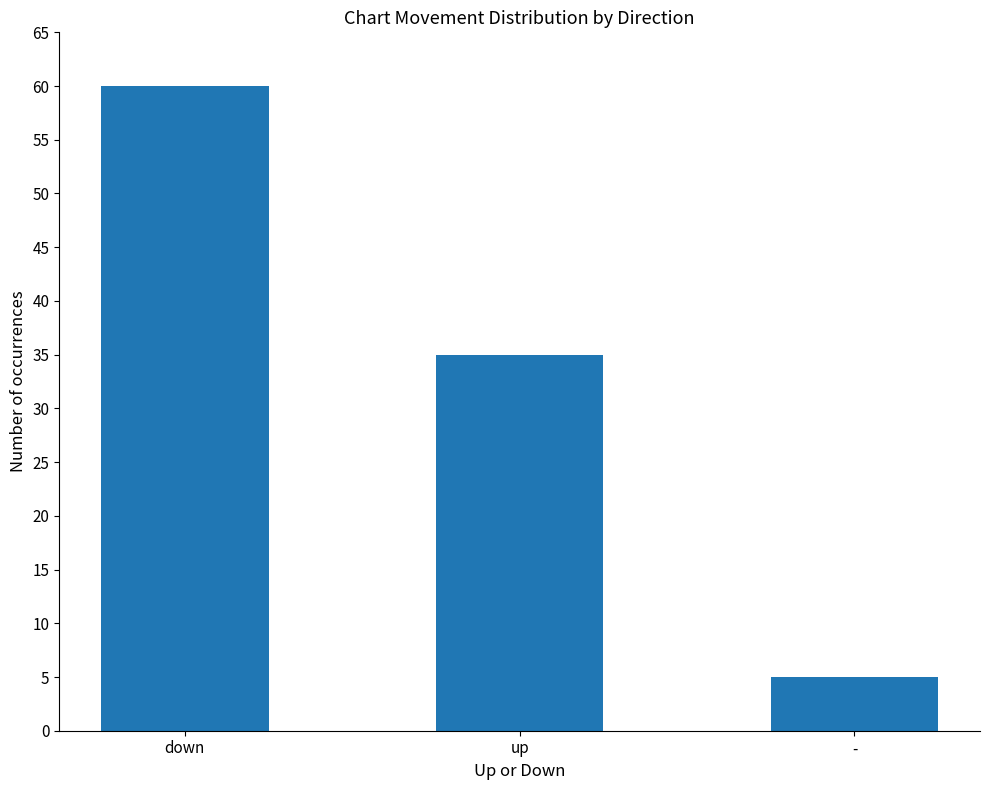

The value at down is 60. True or false?

True